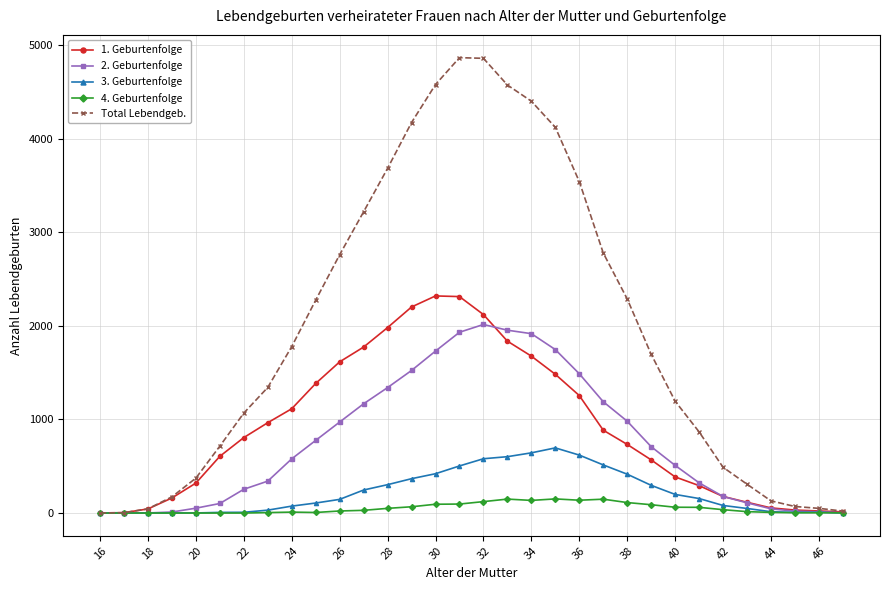

Which series has the widest spread of values?

Total Lebendgeb.